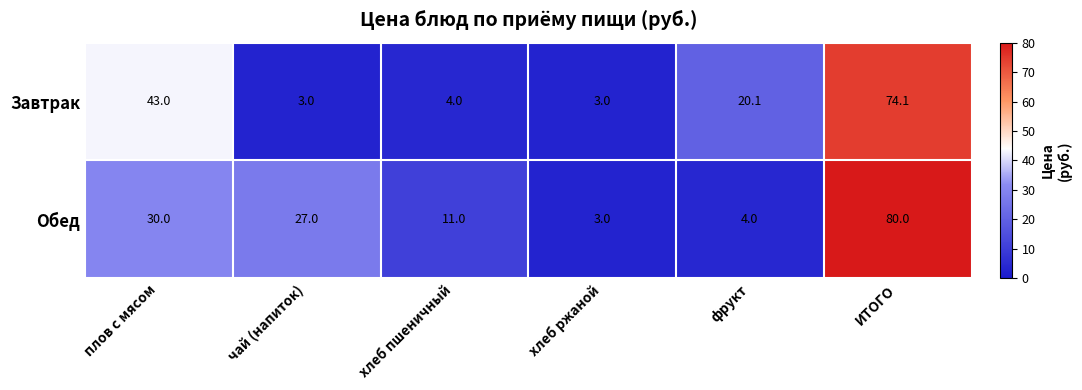

Rank the series by their maximum value, from highest to lowest.

Обед, Завтрак